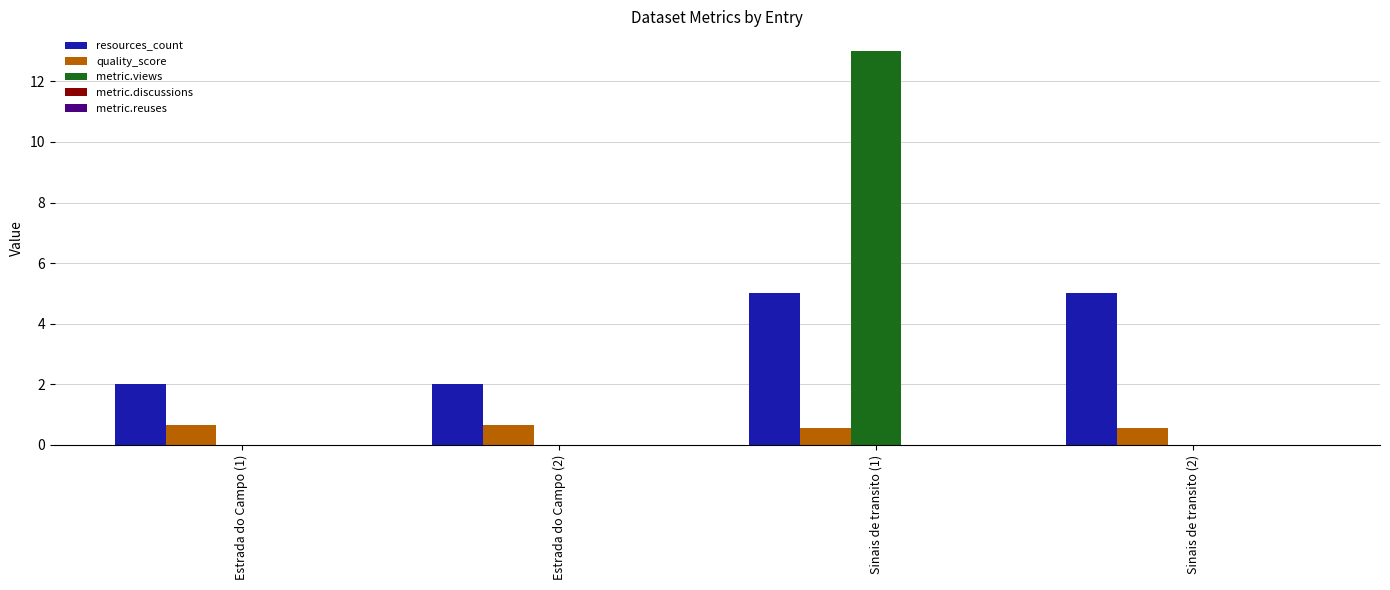

What is the sum of the quality_score values at Estrada do Campo (1) and Sinais de transito (1)?

1.2